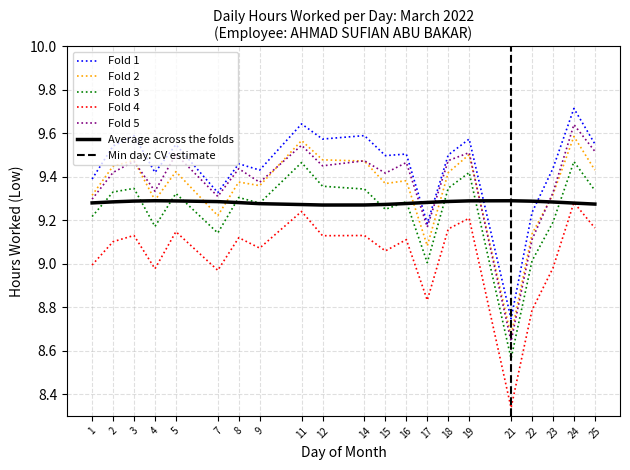

At which label is the value closest to 9?

17